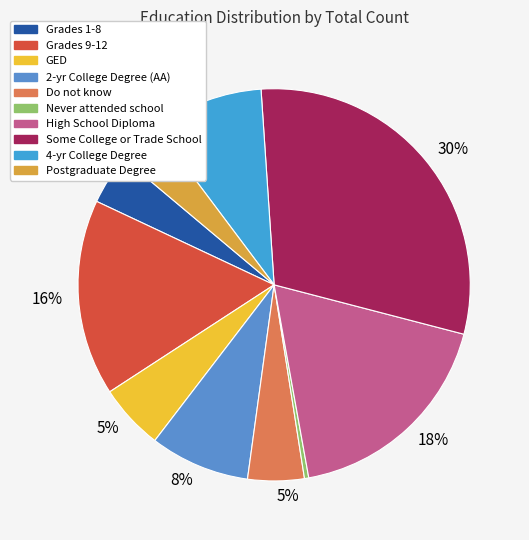

To the nearest percent, what is the average slice percentage?

10%